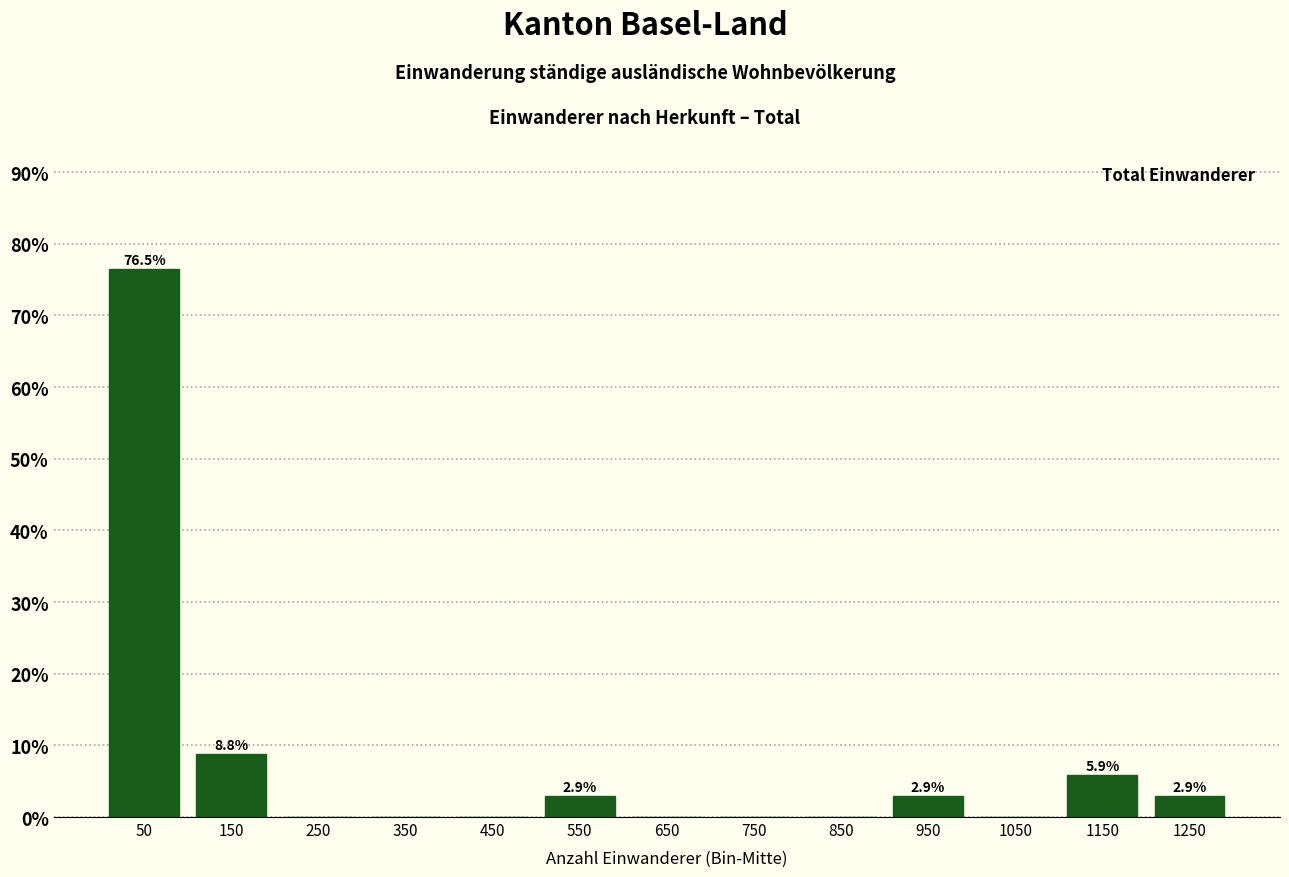

Which range on the x-axis has the tallest bar?

0 to 100